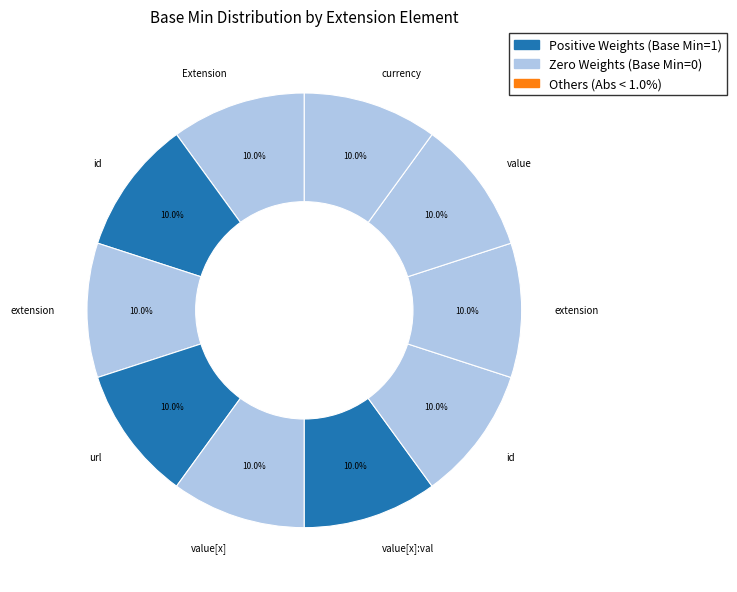

How many slices are in this pie chart?

10